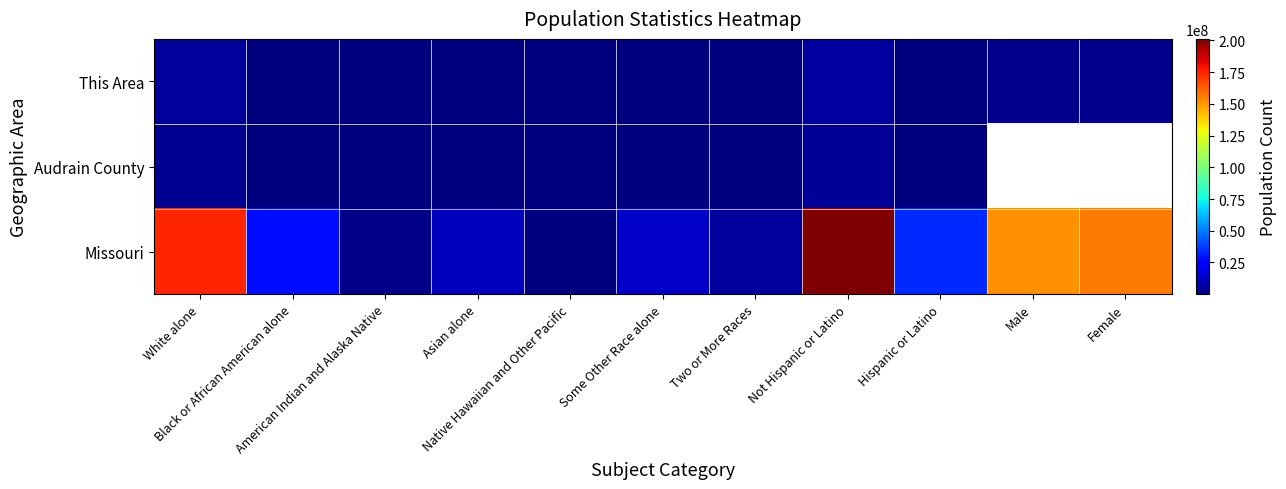

Between Black or African American alone and American Indian and Alaska Native, which series saw the biggest shift?

Missouri